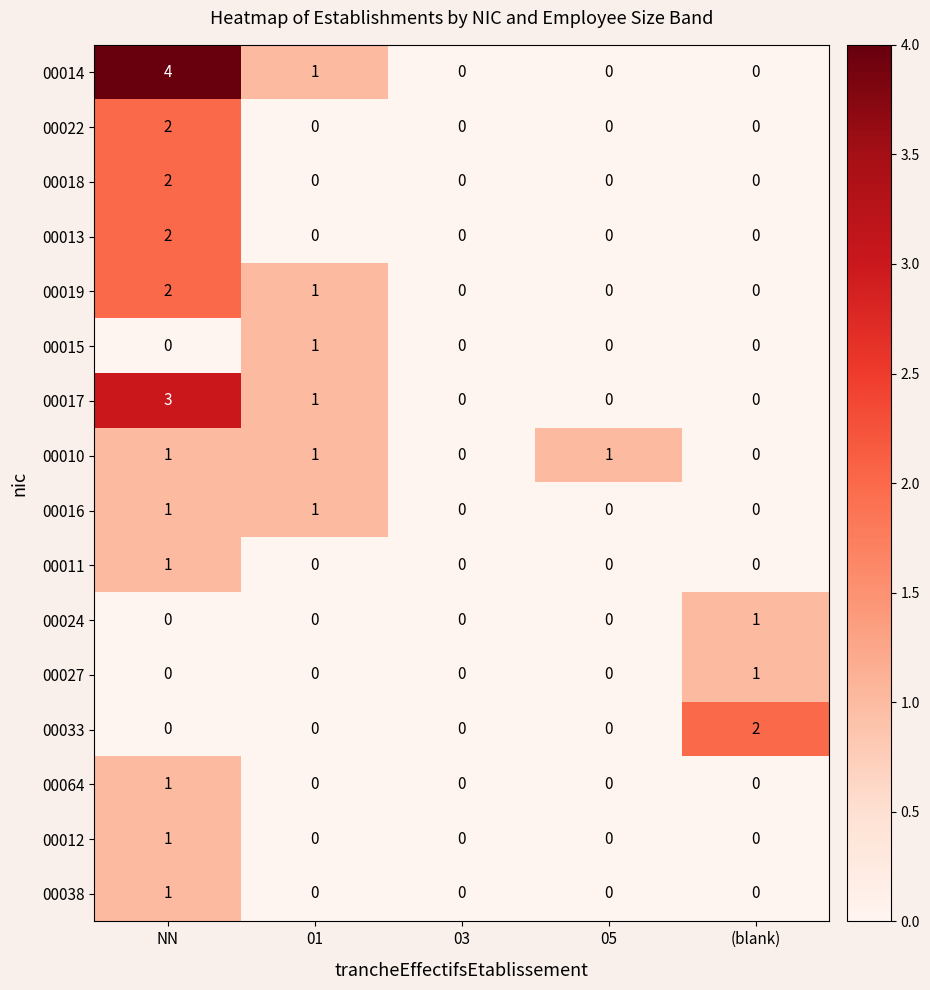

At which category is the sum across all series the highest?

NN